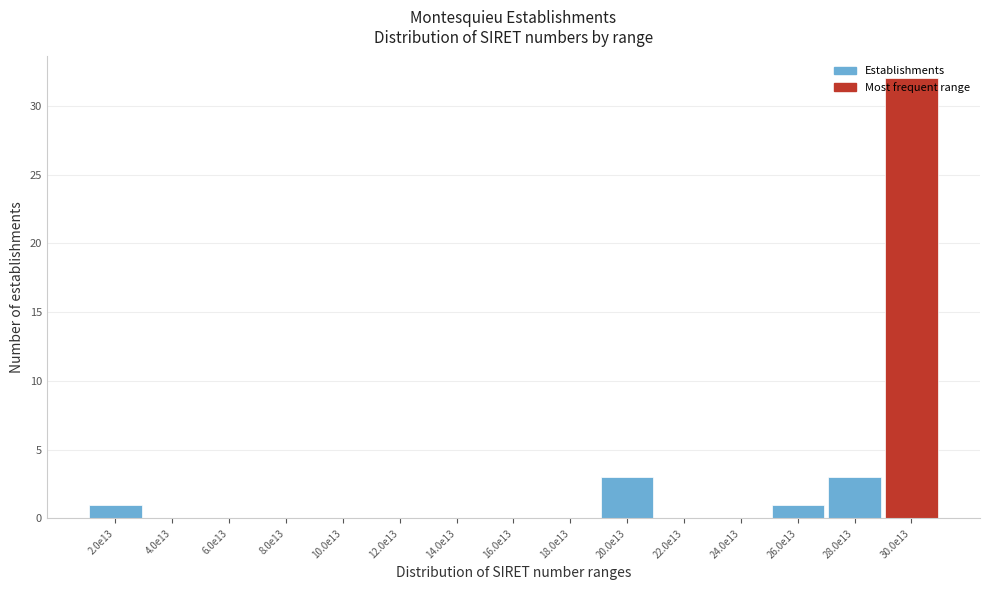

What is the greatest value displayed?

32